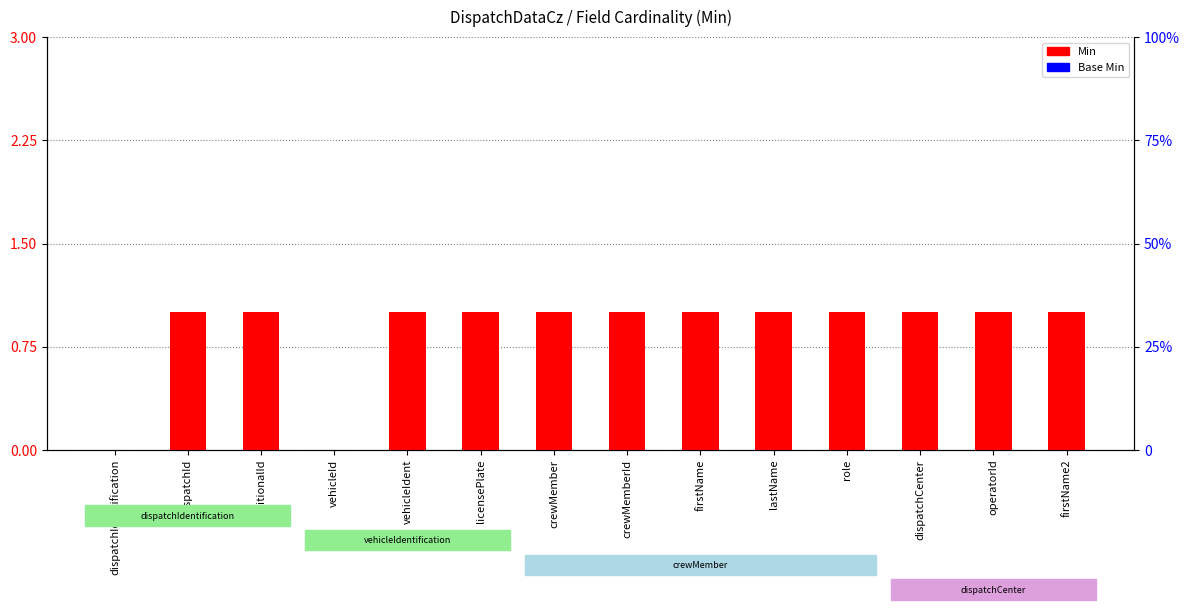

Does the chart contain stacked bars?

No